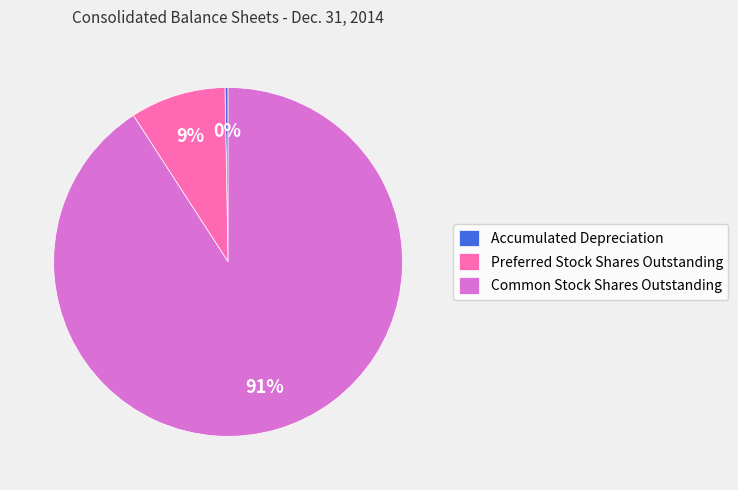

What is the largest slice in the pie chart?

Common Stock Shares Outstanding